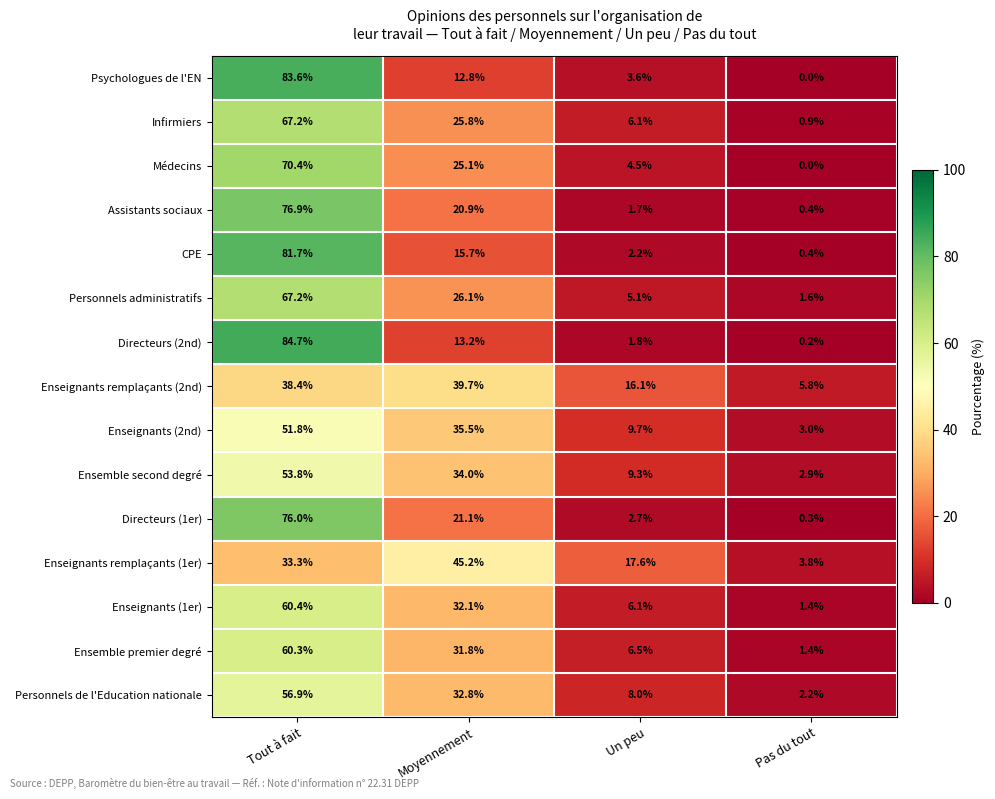

Which series changed the most between Tout à fait and Moyennement?

Directeurs (2nd)